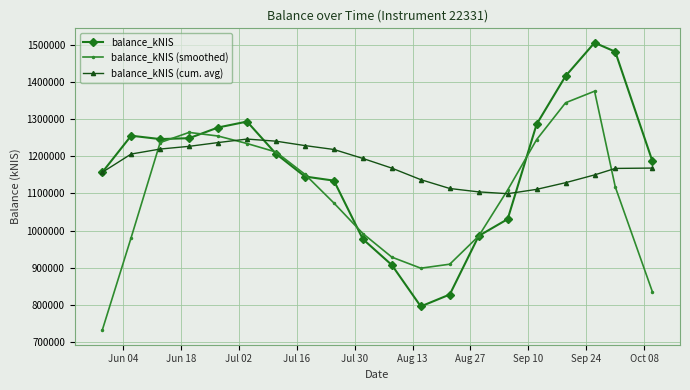

Rank the series by their maximum value, from lowest to highest.

balance_kNIS (cum. avg), balance_kNIS (smoothed), balance_kNIS